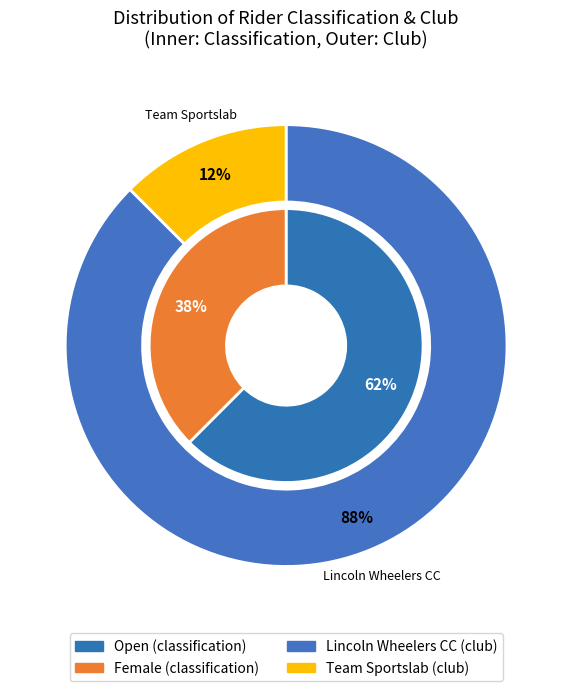

Which category has the biggest portion of the pie?

Open